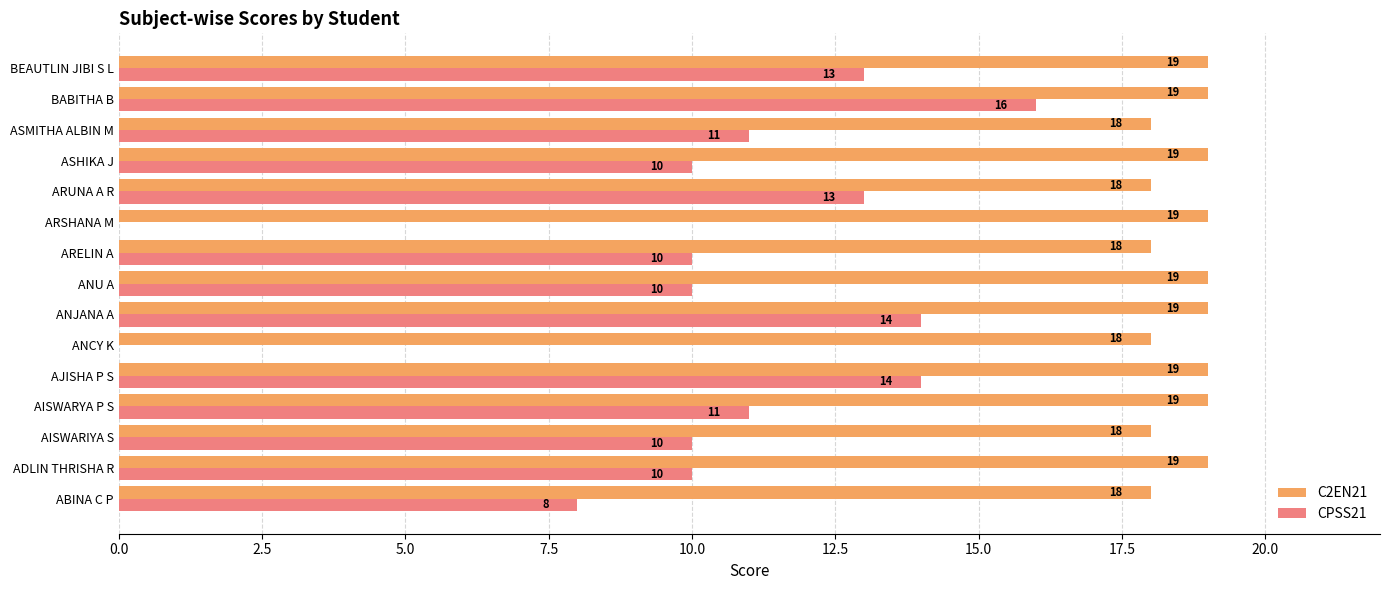

Is it true that CPSS21 equals 10 at AISWARIYA S?

True